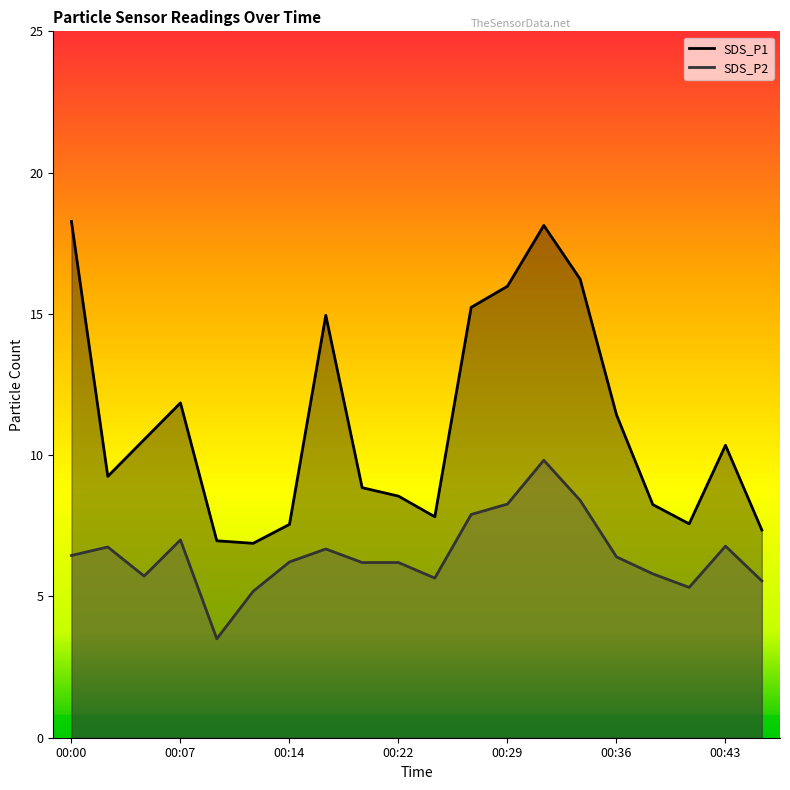

What is the highest value of the SDS_P1 series?

18.3